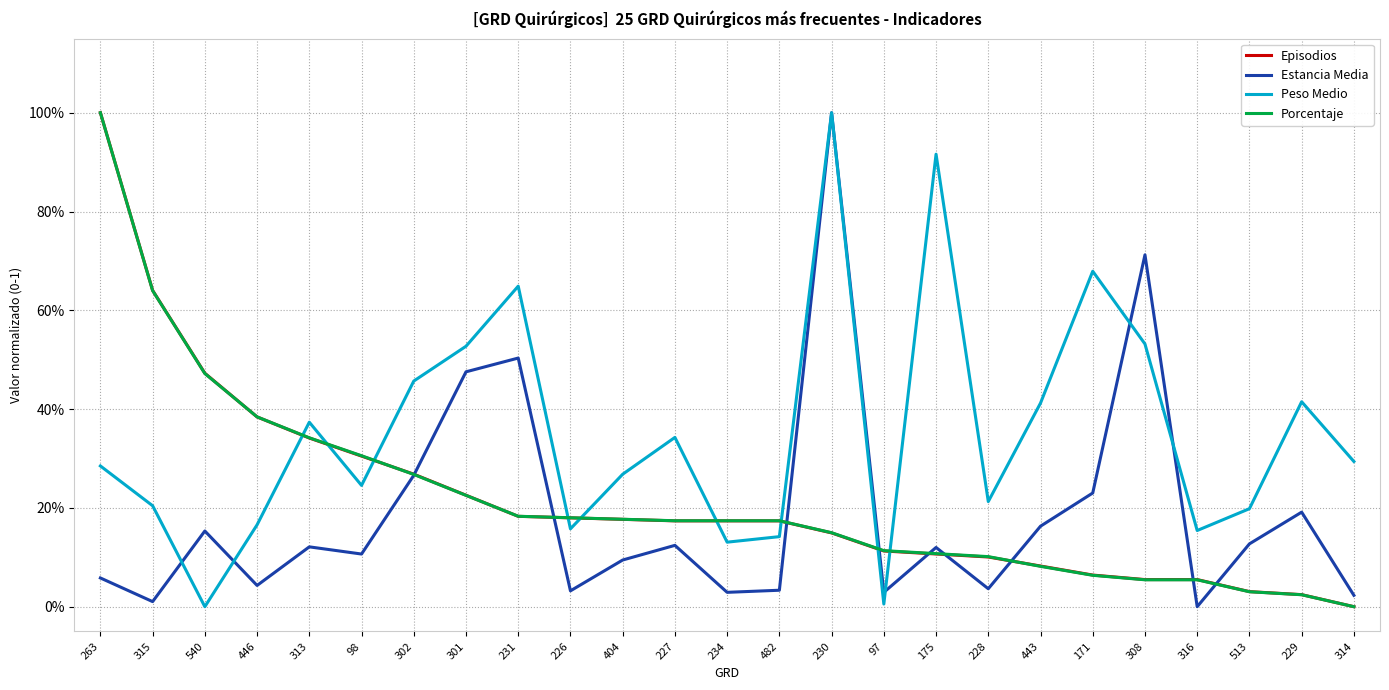

What is the sum of all Peso Medio values?

8.8